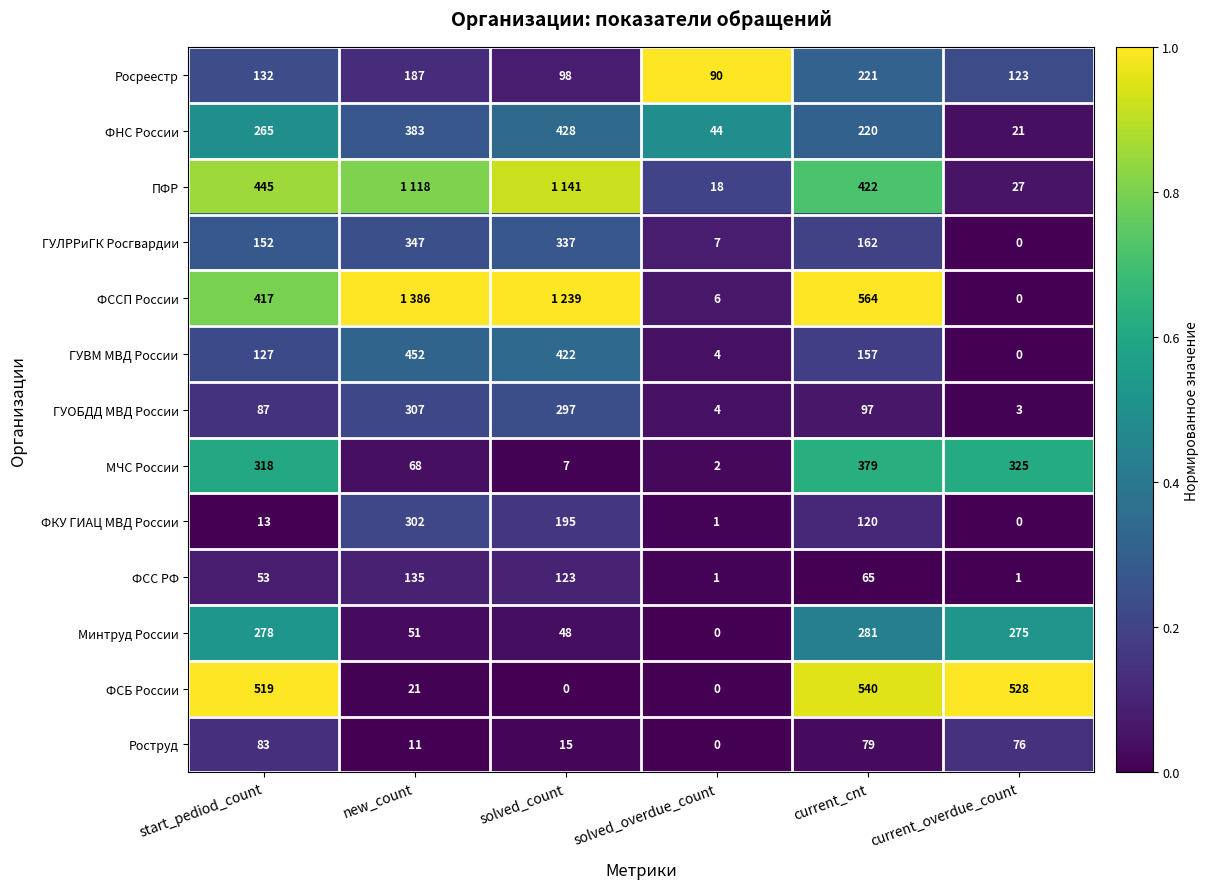

At which label is Роструд closest to 41?

solved_count